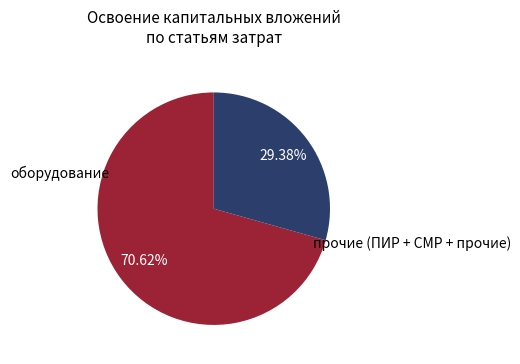

Is the sum of оборудование and прочие (ПИР + СМР + прочие) greater than half?

Yes